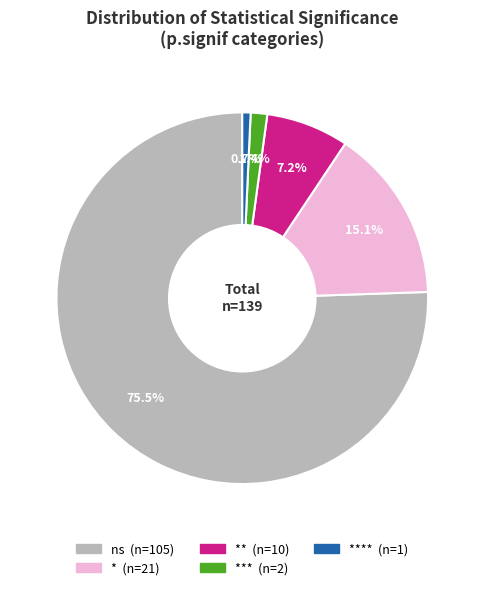

Which category accounts for the majority?

ns